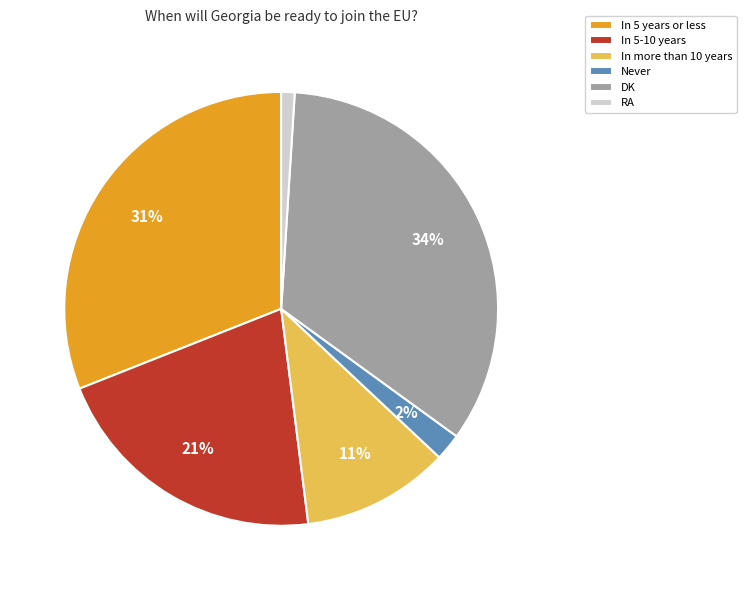

Is it true that In 5-10 years is 30% of the pie?

False